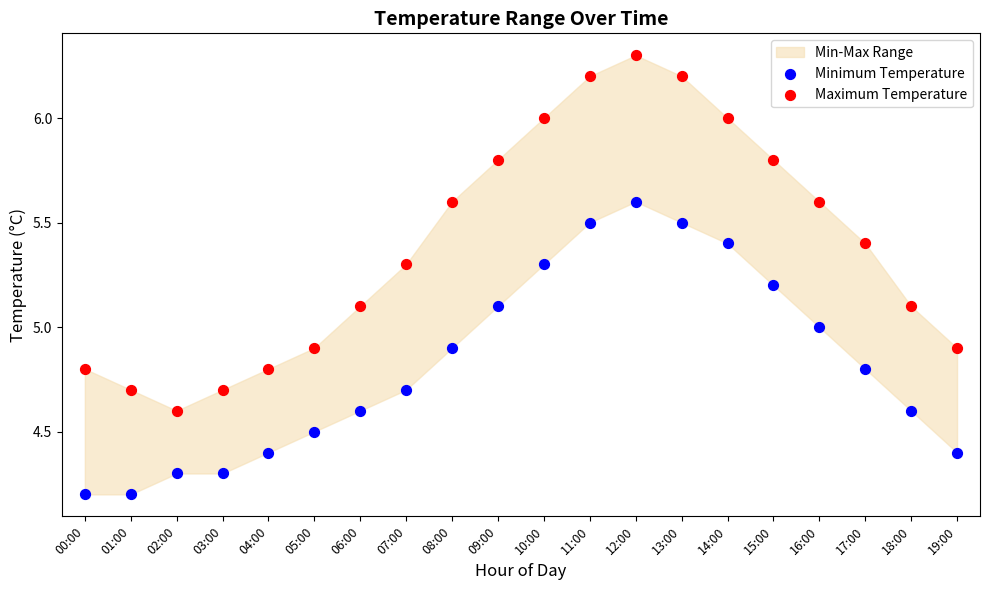

Across all data points, what is the range of Y values (max minus min)?

2.1